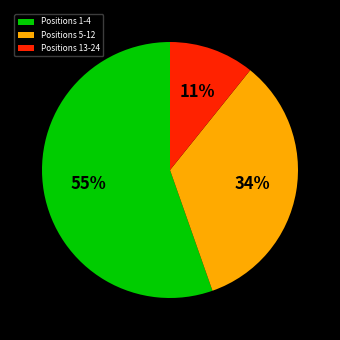

Approximately how many times larger is the value at Positions 13-24 compared to Positions 5-12?

0.3